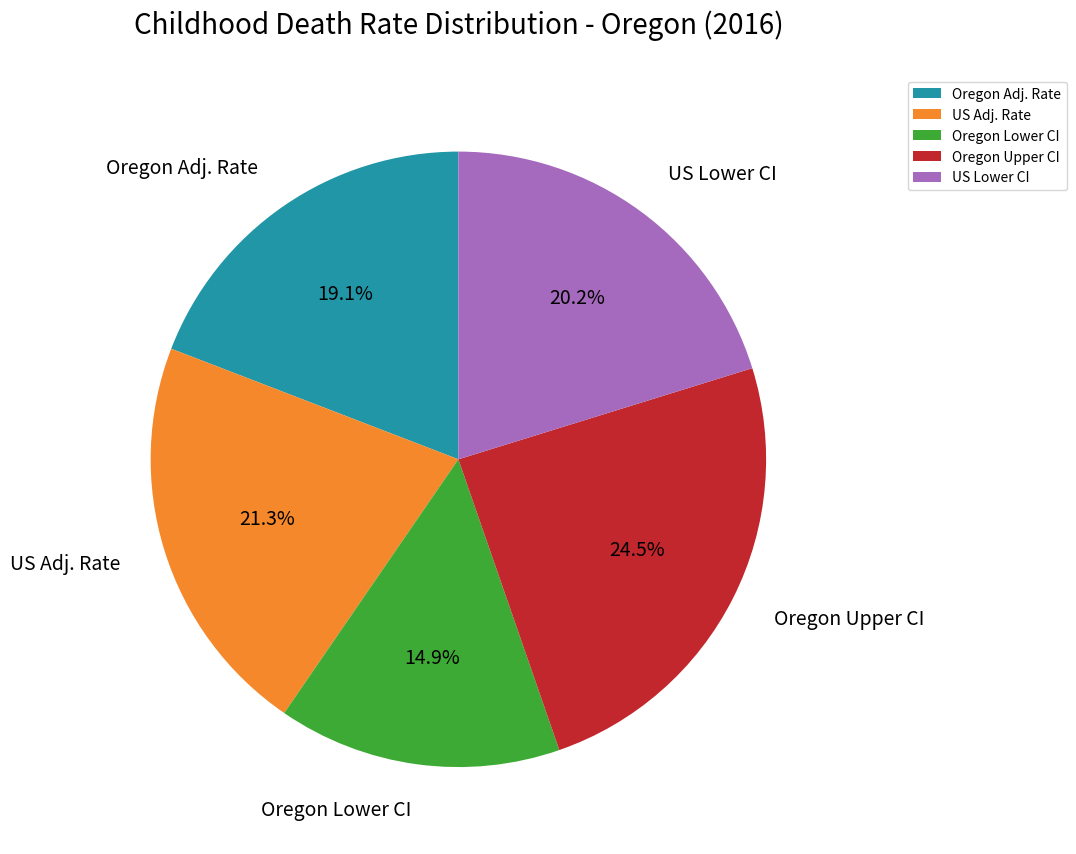

What percentage do US Lower CI and Oregon Lower CI together represent?

35.1%